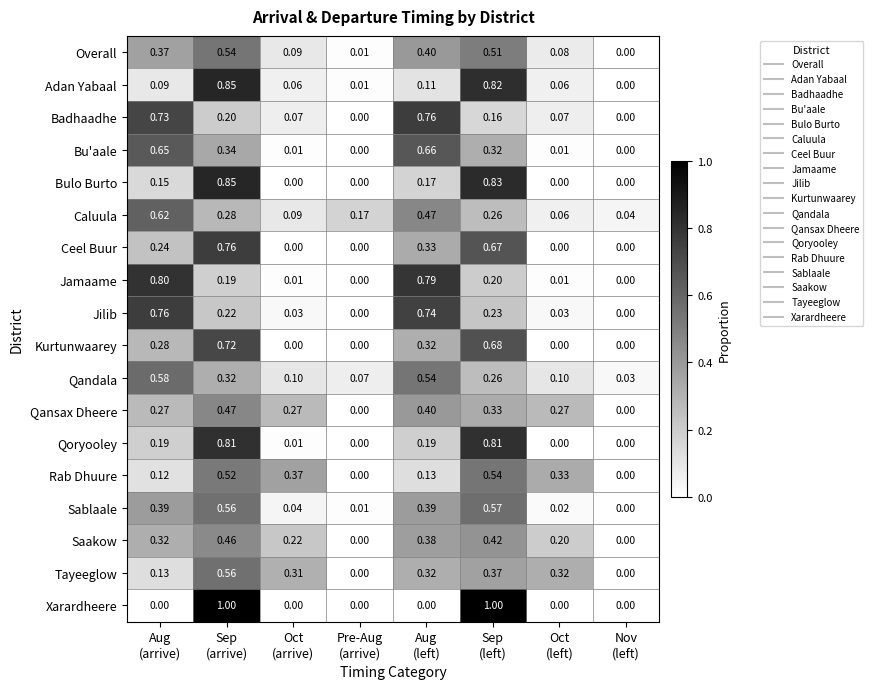

Which series has the widest spread of values?

Xarardheere